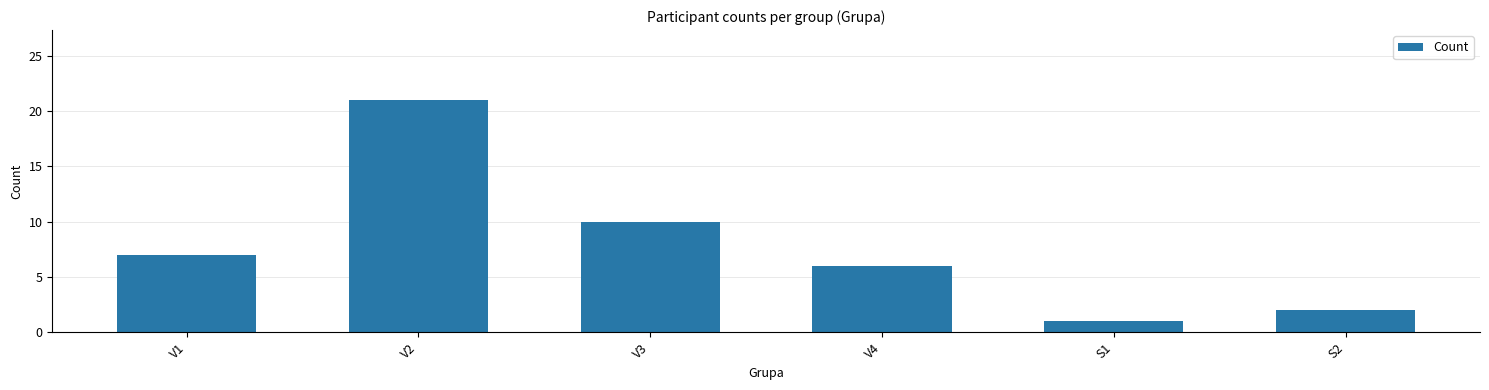

True or false: the data shows 8 at V4.

False